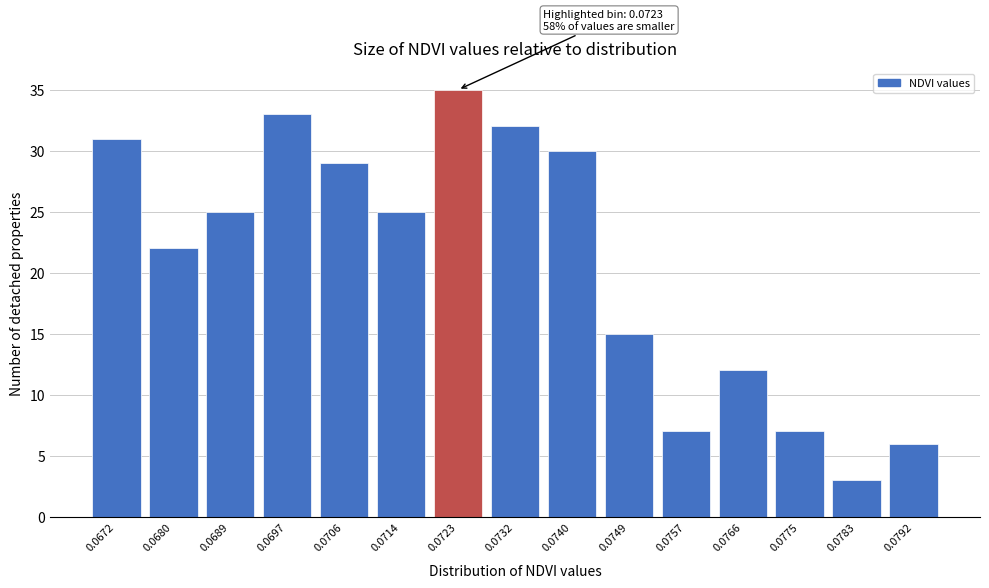

Reading right to left, extract all data points from this chart.

6	3	7	12	7	15	30	32	35	25	29	33	25	22	31